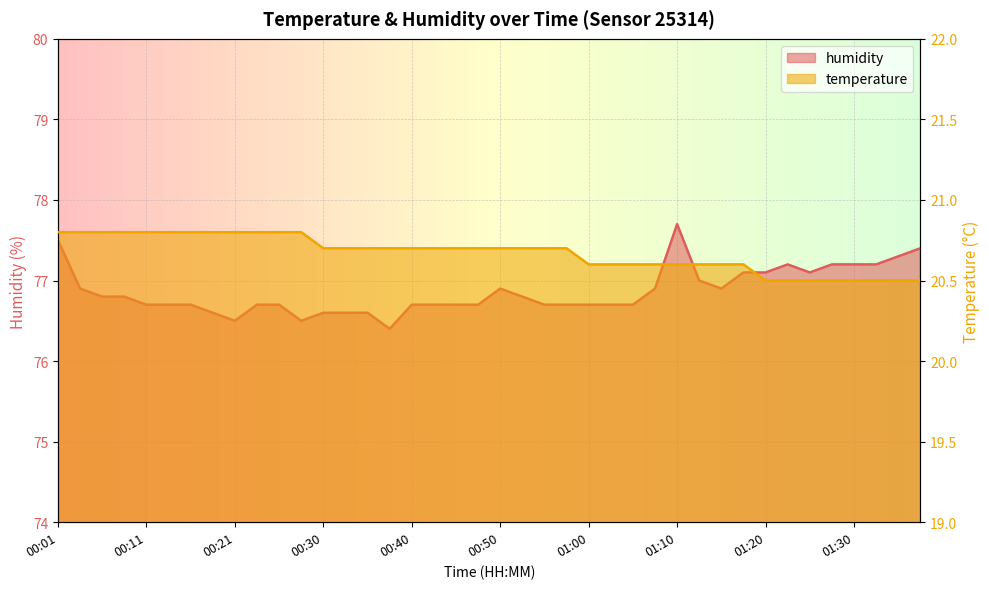

Reading left to right, what are all the values shown in this chart?

temperature: 00:01=20.8	00:03=20.8	00:06=20.8	00:08=20.8	00:11=20.8	00:13=20.8	00:16=20.8	00:18=20.8	00:21=20.8	00:23=20.8	00:25=20.8	00:28=20.8	00:30=20.7	00:33=20.7	00:35=20.7	00:38=20.7	00:40=20.7	00:43=20.7	00:45=20.7	00:48=20.7	00:50=20.7	00:53=20.7	00:55=20.7	00:57=20.7	01:00=20.6	01:02=20.6	01:05=20.6	01:08=20.6	01:10=20.6	01:13=20.6	01:15=20.6	01:18=20.6	01:20=20.5	01:23=20.5	01:25=20.5	01:28=20.5	01:30=20.5	01:32=20.5	01:35=20.5	01:37=20.5
humidity: 00:01=77.5	00:03=76.9	00:06=76.8	00:08=76.8	00:11=76.7	00:13=76.7	00:16=76.7	00:18=76.6	00:21=76.5	00:23=76.7	00:25=76.7	00:28=76.5	00:30=76.6	00:33=76.6	00:35=76.6	00:38=76.4	00:40=76.7	00:43=76.7	00:45=76.7	00:48=76.7	00:50=76.9	00:53=76.8	00:55=76.7	00:57=76.7	01:00=76.7	01:02=76.7	01:05=76.7	01:08=76.9	01:10=77.7	01:13=77.0	01:15=76.9	01:18=77.1	01:20=77.1	01:23=77.2	01:25=77.1	01:28=77.2	01:30=77.2	01:32=77.2	01:35=77.3	01:37=77.4